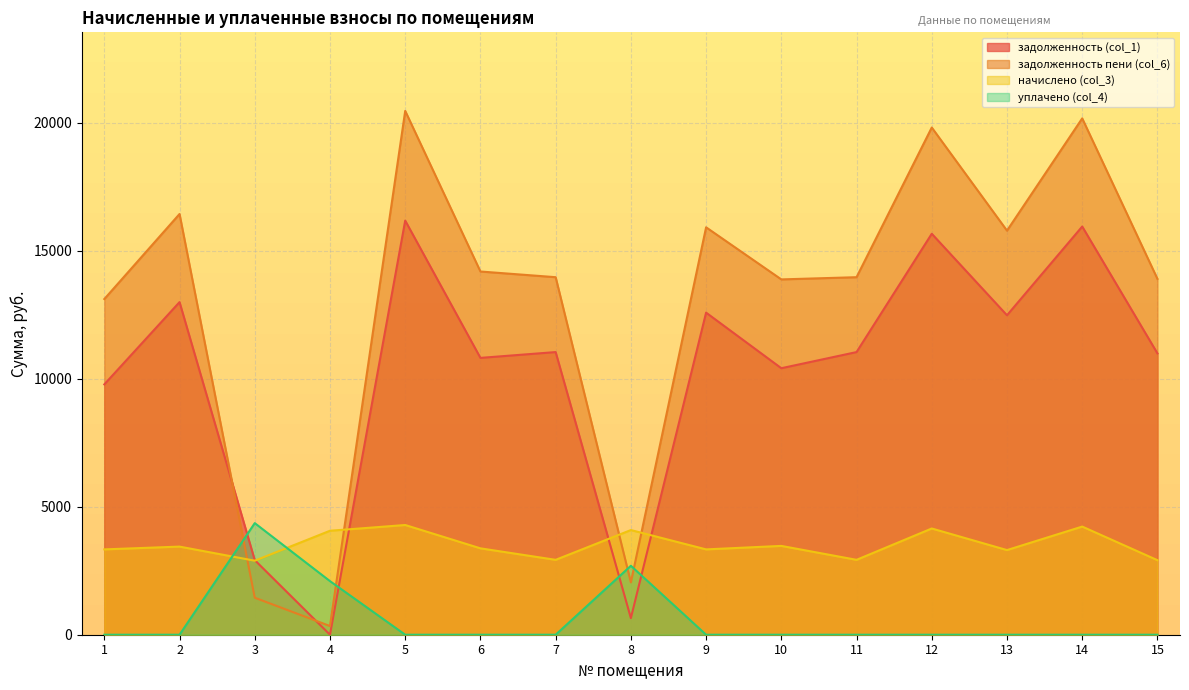

What is the average value of the задолженность (col_1) series?

10233.0